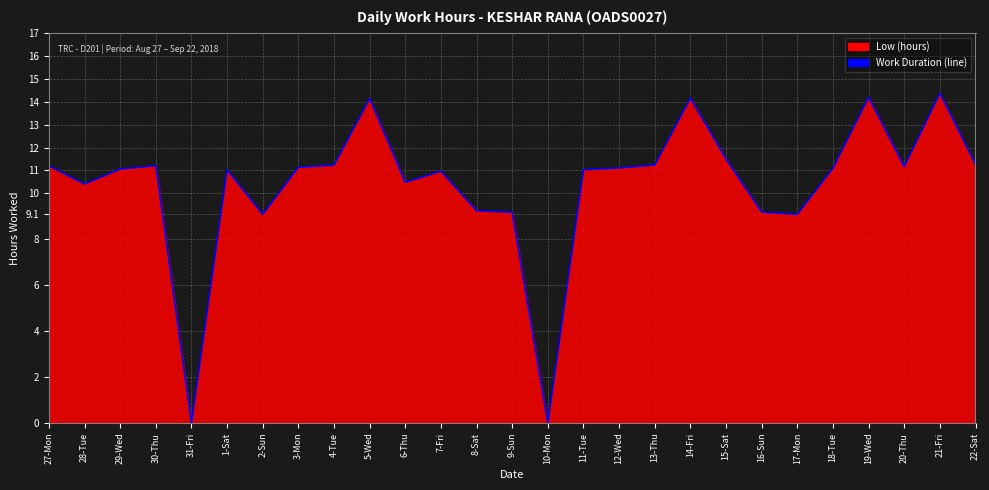

What is the greatest value displayed?

14.4